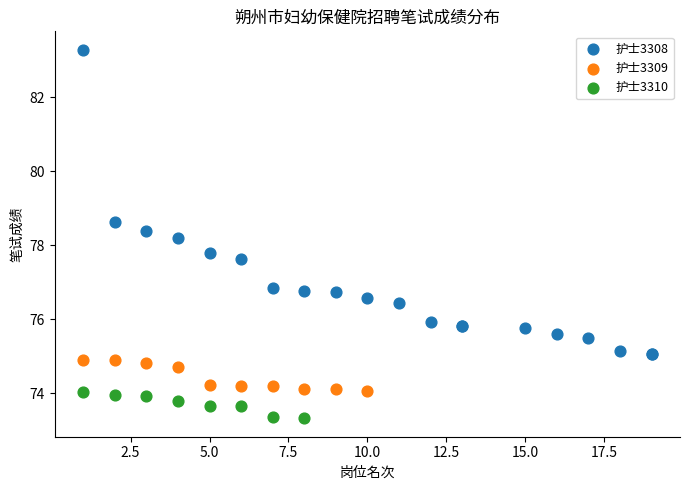

Which series has the widest spread of Y values?

护士3308